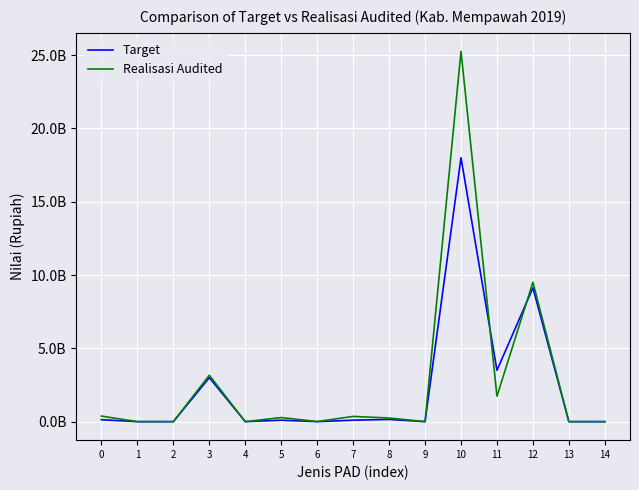

Does the chart display data point markers on the line(s)?

No